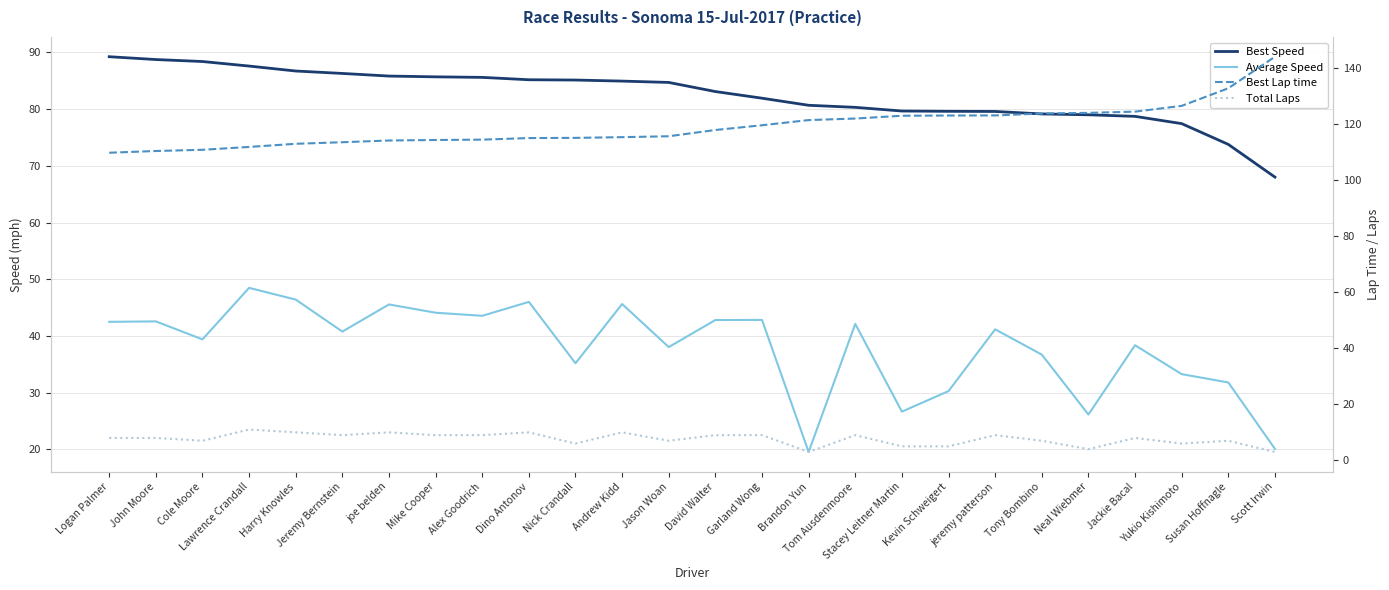

Reading left to right, extract all data points from this chart.

Best Speed: Logan Palmer=89.3	John Moore=88.8	Cole Moore=88.4	Lawrence Crandall=87.6	Harry Knowles=86.7	Jeremy Bernstein=86.3	joe belden=85.8	Mike Cooper=85.7	Alex Goodrich=85.6	Dino Antonov=85.2	Nick Crandall=85.1	Andrew Kidd=85.0	Jason Woan=84.7	David Walter=83.1	Garland Wong=81.9	Brandon Yun=80.7	Tom Ausdenmoore=80.3	Stacey Leitner Martin=79.7	Kevin Schweigert=79.6	jeremy patterson=79.6	Tony Bombino=79.2	Neal Wiebmer=79.0	Jackie Bacal=78.7	Yukio Kishimoto=77.5	Susan Hoffnagle=73.8	Scott Irwin=68.0
Average Speed: Logan Palmer=42.5	John Moore=42.6	Cole Moore=39.4	Lawrence Crandall=48.5	Harry Knowles=46.4	Jeremy Bernstein=40.8	joe belden=45.6	Mike Cooper=44.1	Alex Goodrich=43.6	Dino Antonov=46.0	Nick Crandall=35.2	Andrew Kidd=45.6	Jason Woan=38.0	David Walter=42.8	Garland Wong=42.8	Brandon Yun=19.6	Tom Ausdenmoore=42.1	Stacey Leitner Martin=26.7	Kevin Schweigert=30.3	jeremy patterson=41.2	Tony Bombino=36.7	Neal Wiebmer=26.2	Jackie Bacal=38.4	Yukio Kishimoto=33.3	Susan Hoffnagle=31.8	Scott Irwin=20.1
Best Lap time: Logan Palmer=109.7	John Moore=110.3	Cole Moore=110.8	Lawrence Crandall=111.8	Harry Knowles=112.9	Jeremy Bernstein=113.5	joe belden=114.1	Mike Cooper=114.3	Alex Goodrich=114.4	Dino Antonov=114.9	Nick Crandall=115.0	Andrew Kidd=115.3	Jason Woan=115.6	David Walter=117.8	Garland Wong=119.5	Brandon Yun=121.4	Tom Ausdenmoore=121.9	Stacey Leitner Martin=122.9	Kevin Schweigert=123.0	jeremy patterson=123.0	Tony Bombino=123.7	Neal Wiebmer=123.9	Jackie Bacal=124.4	Yukio Kishimoto=126.4	Susan Hoffnagle=132.7	Scott Irwin=144.0
Total Laps: Logan Palmer=8.0	John Moore=8.0	Cole Moore=7.0	Lawrence Crandall=11.0	Harry Knowles=10.0	Jeremy Bernstein=9.0	joe belden=10.0	Mike Cooper=9.0	Alex Goodrich=9.0	Dino Antonov=10.0	Nick Crandall=6.0	Andrew Kidd=10.0	Jason Woan=7.0	David Walter=9.0	Garland Wong=9.0	Brandon Yun=3.0	Tom Ausdenmoore=9.0	Stacey Leitner Martin=5.0	Kevin Schweigert=5.0	jeremy patterson=9.0	Tony Bombino=7.0	Neal Wiebmer=4.0	Jackie Bacal=8.0	Yukio Kishimoto=6.0	Susan Hoffnagle=7.0	Scott Irwin=3.0